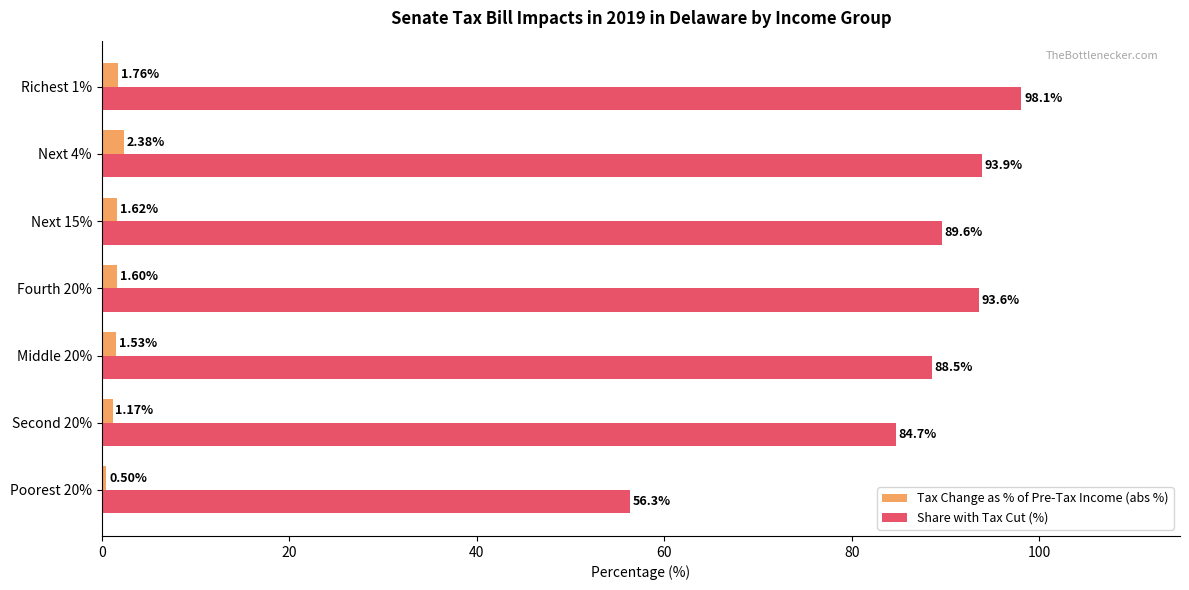

Which series changed the most between Fourth 20% and Richest 1%?

Share with Tax Cut (%)